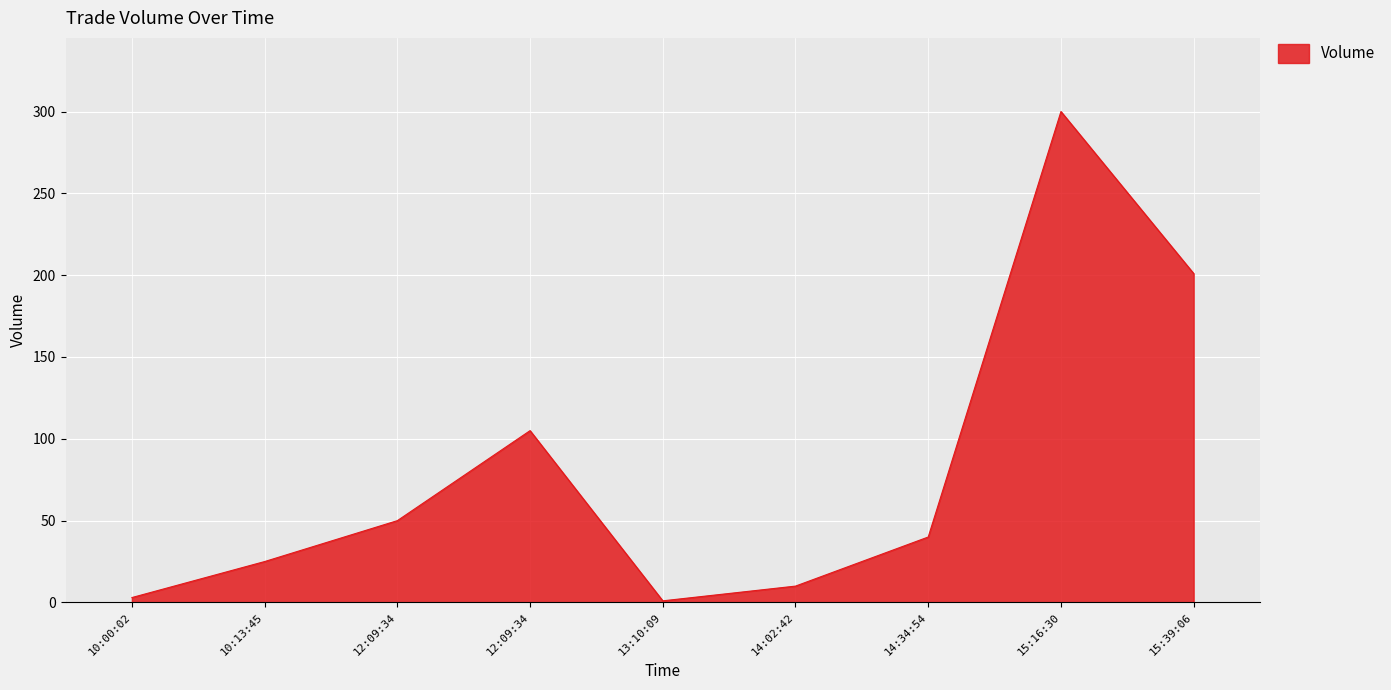

How many lines are shown in the chart?

1